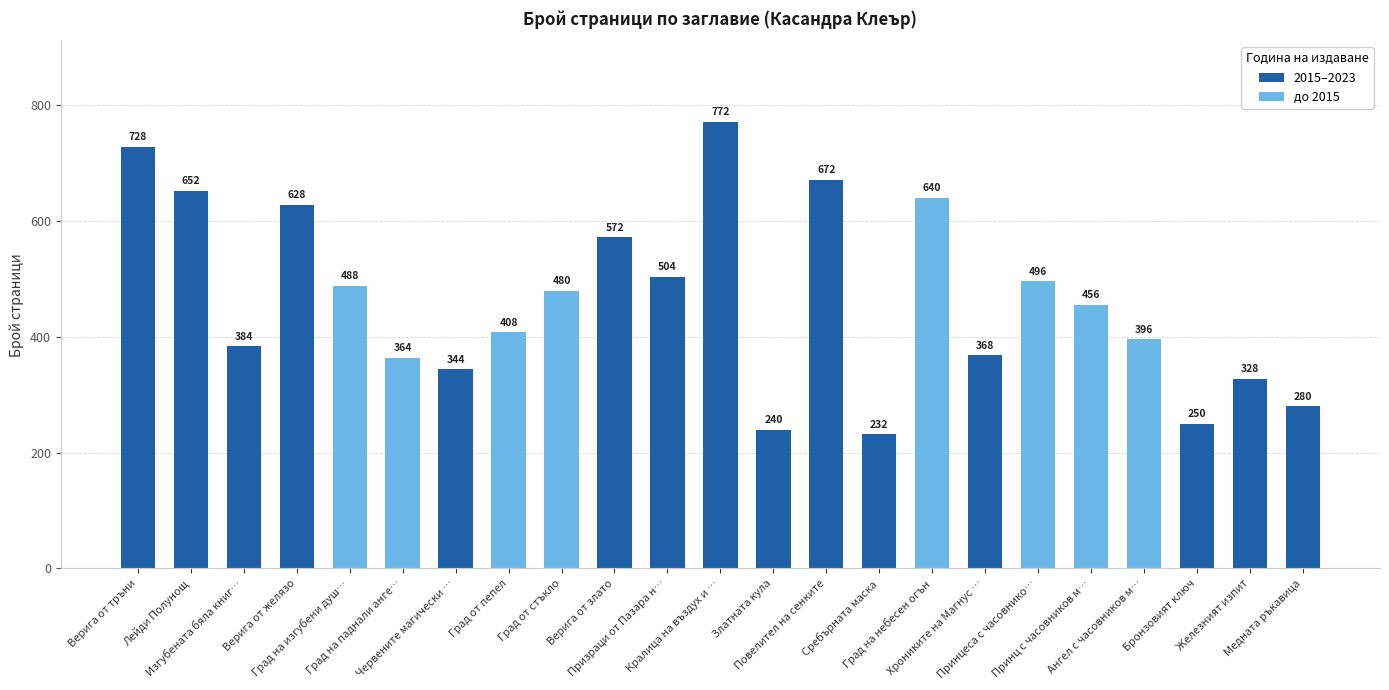

What is the label of the 20th bar from the right?

Верига от желязо